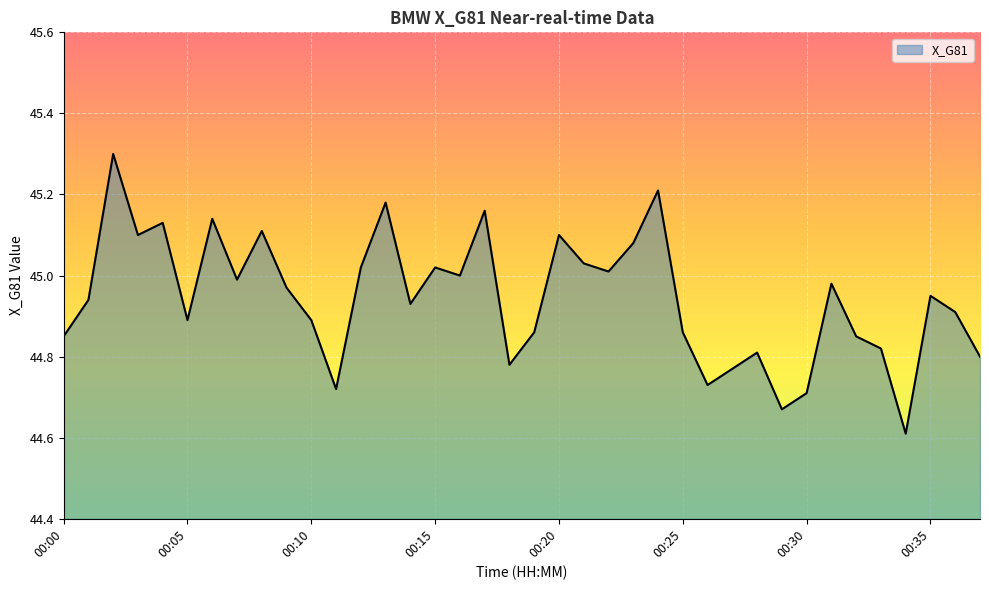

Does the chart have visible grid lines?

Yes